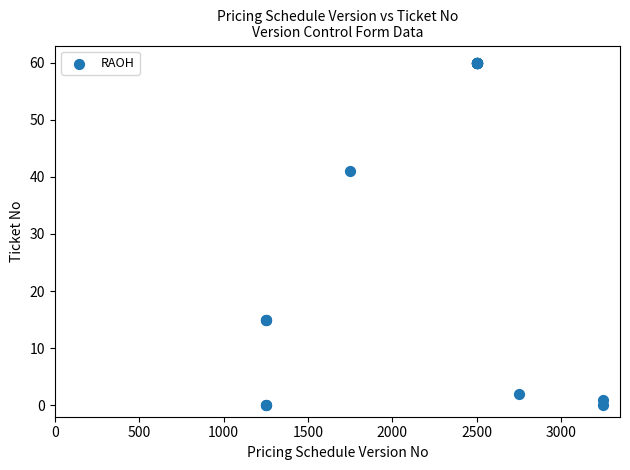

What Y value in the scatter plot is closest to 30?

41